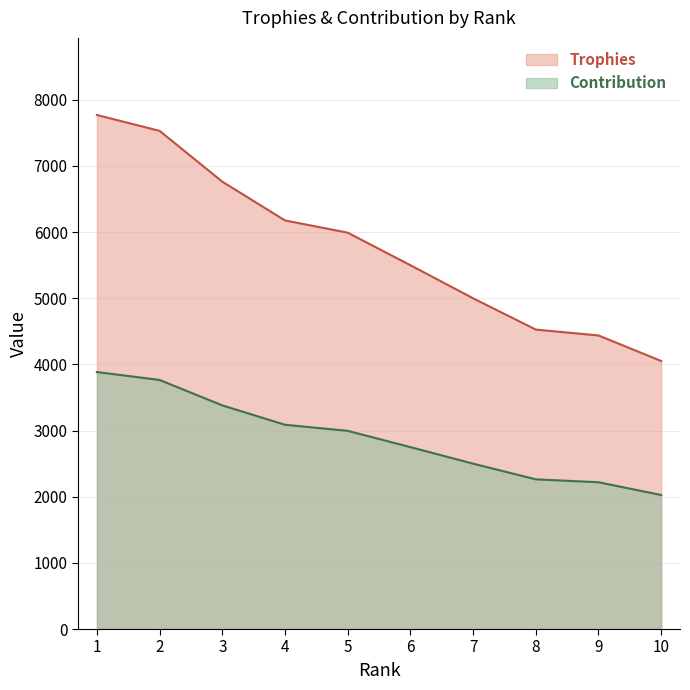

At which category does the chart reach its minimum across all series?

10